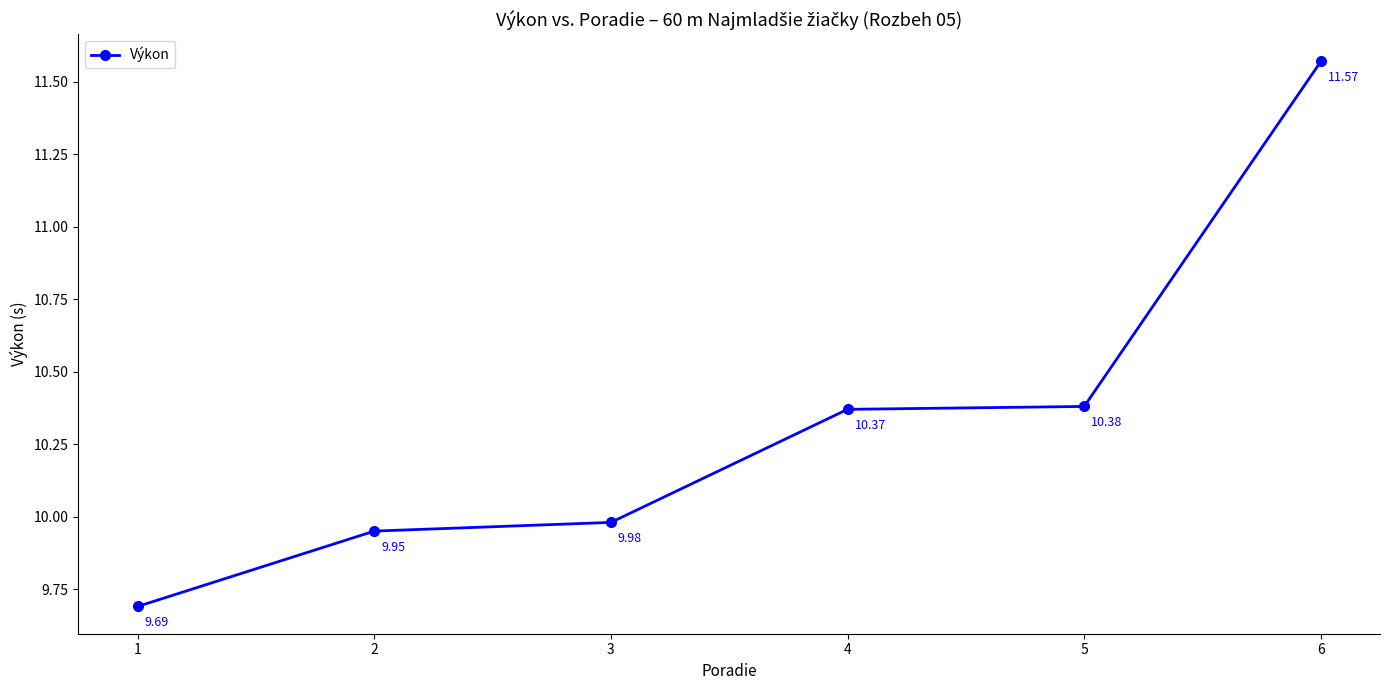

What is the value of the 6th point from the left?

11.6